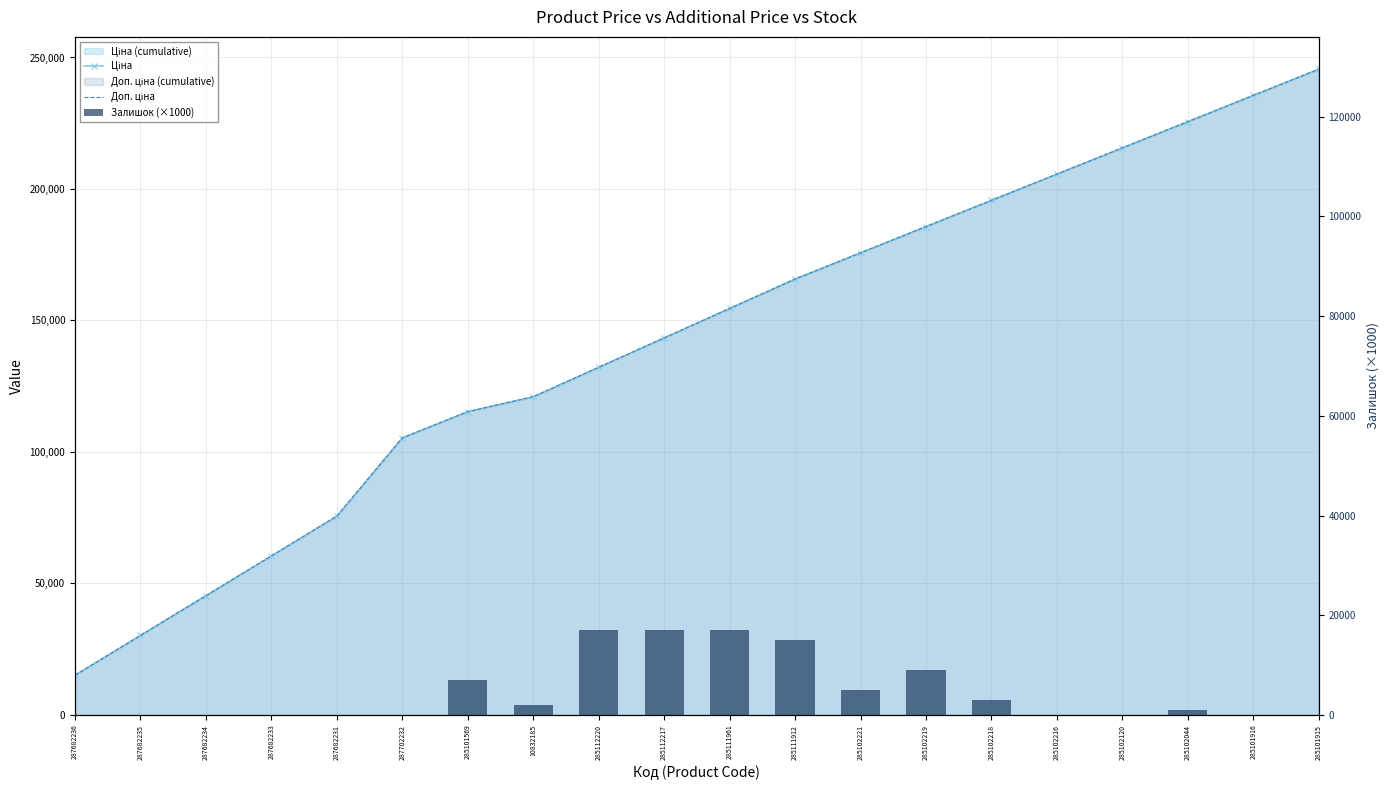

What is the total value across all series at 285101916?

471147.3